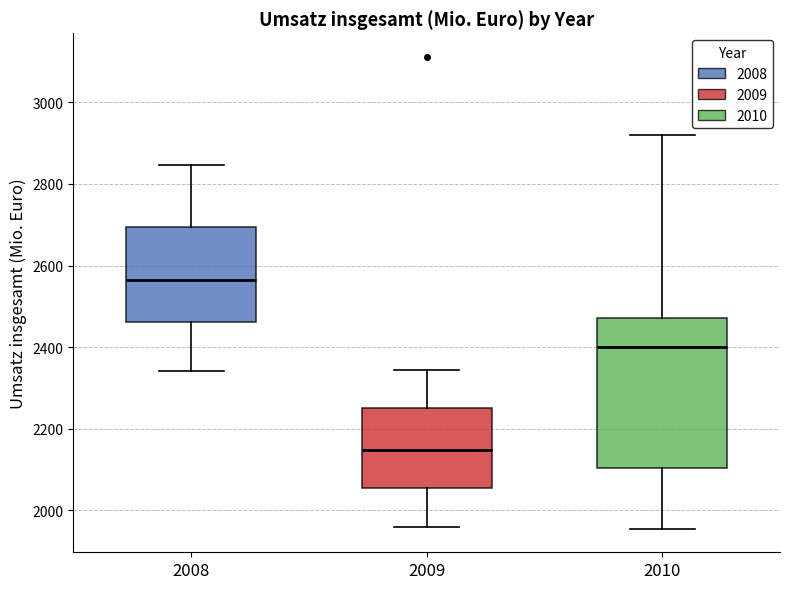

Reading left to right, read every box against the y-axis: the position of its median line, the range the box covers, and the ends of its whiskers. The values are not printed on the chart, so give them approximately, as read against the axis.

2008: median 2560, box 2460 to 2700, whiskers 2340 to 2840
2009: median 2140, box 2060 to 2260, whiskers 1960 to 2340
2010: median 2400, box 2100 to 2480, whiskers 1960 to 2920